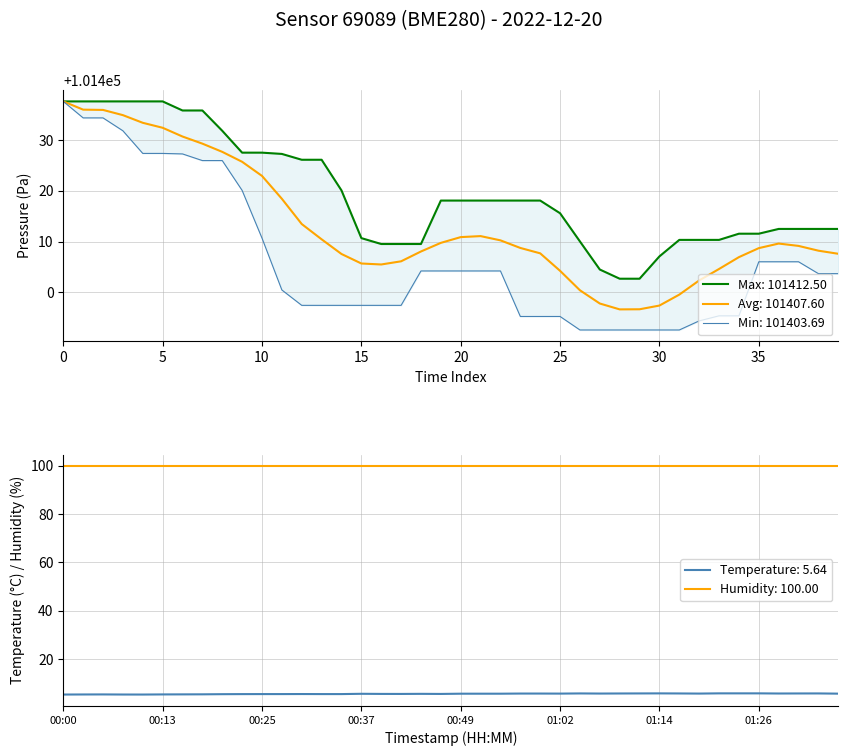

Does the chart display data point markers on the line(s)?

No